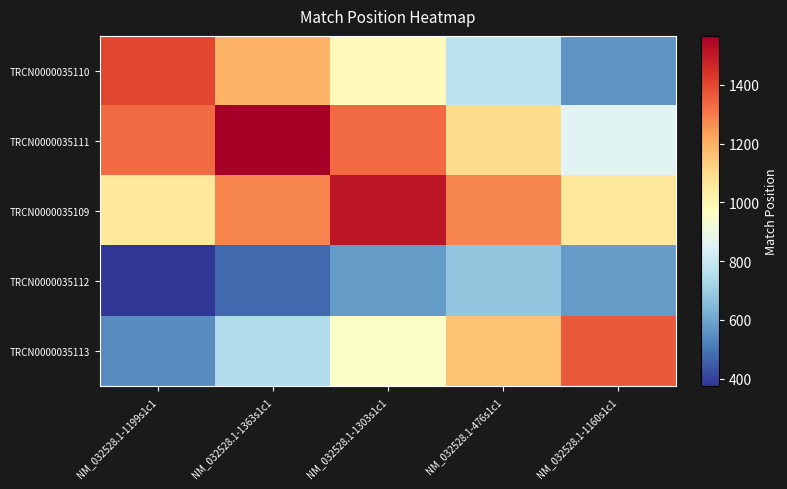

Which series has the widest spread of values?

TRCN0000035110